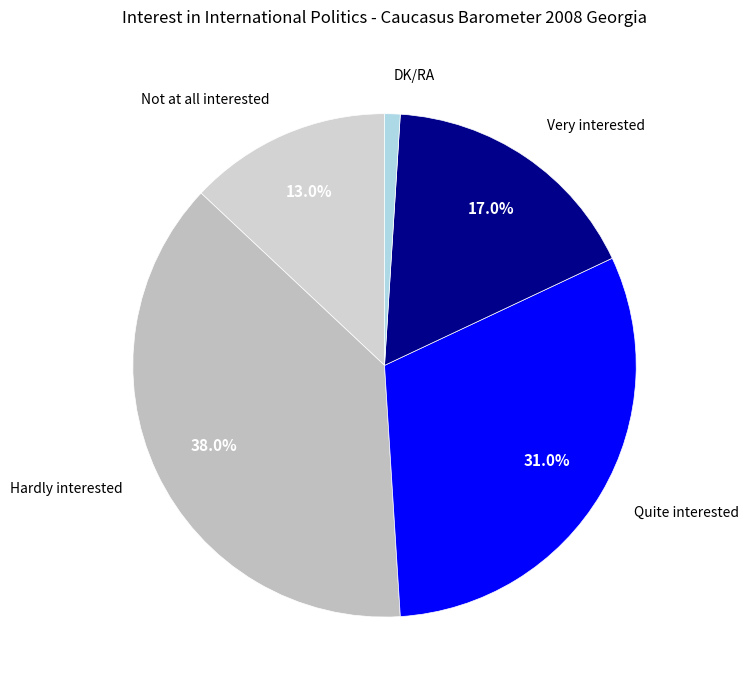

What is the total percentage of Not at all interested and Quite interested?

44.0%